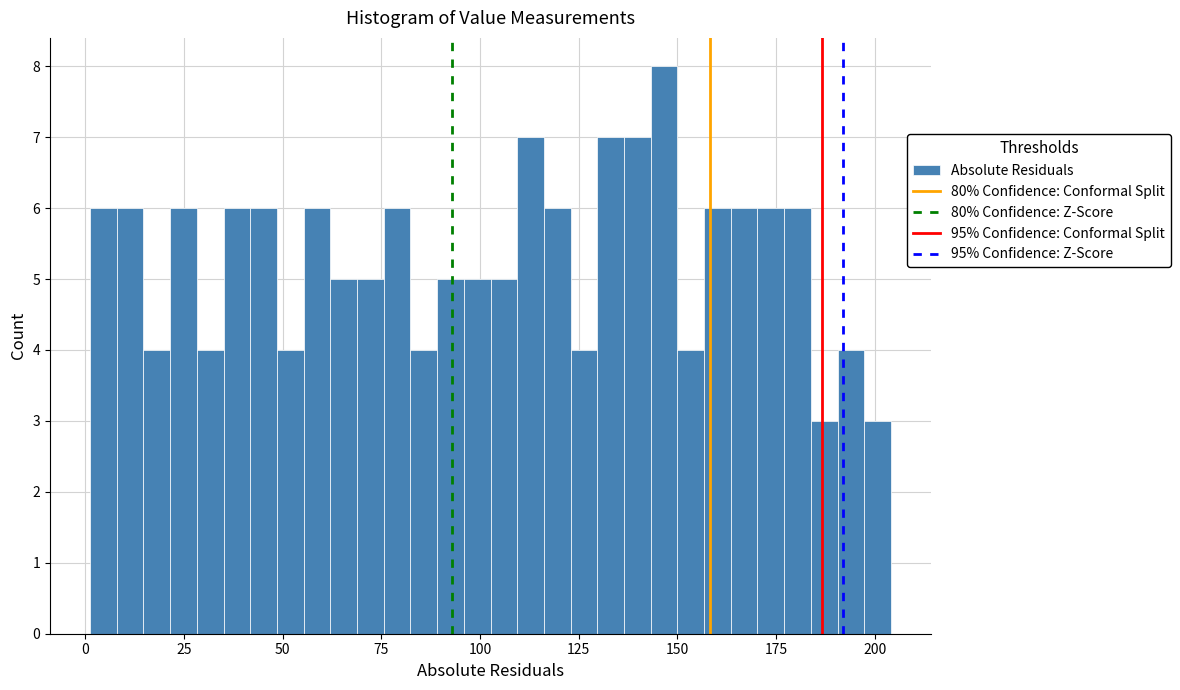

Around what value on the x-axis is the tallest bar? Give the approximate position of its centre, as read against the axis.

145